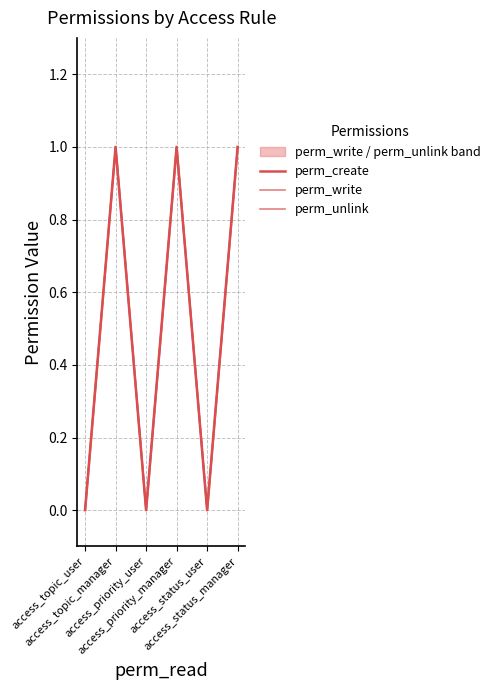

Reading right to left, list all the values displayed in this chart.

perm_create: 1	0	1	0	1	0
perm_write: 1	0	1	0	1	0
perm_unlink: 1	0	1	0	1	0